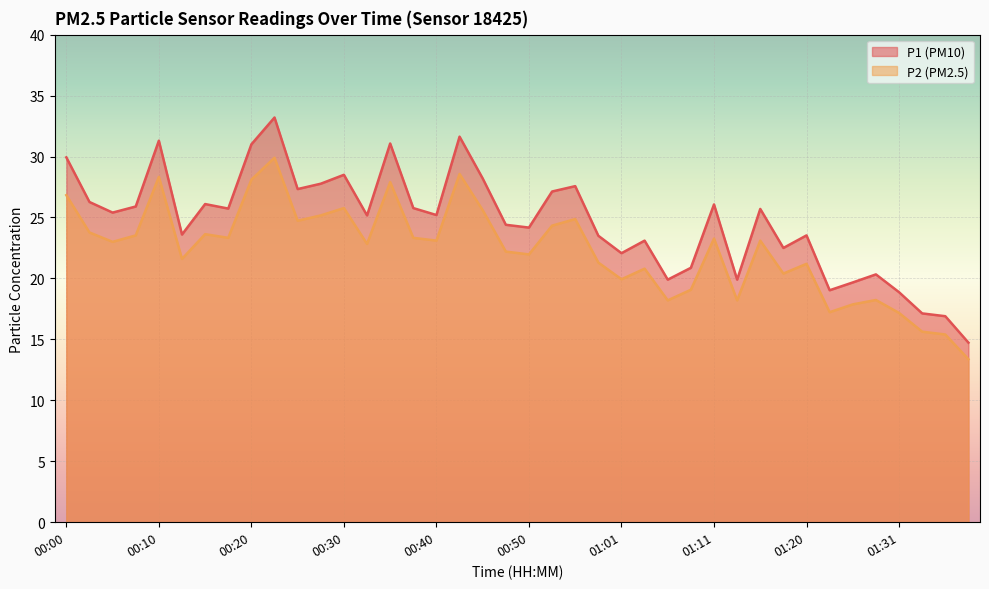

True or false: P2 and P1 cross at least once.

False